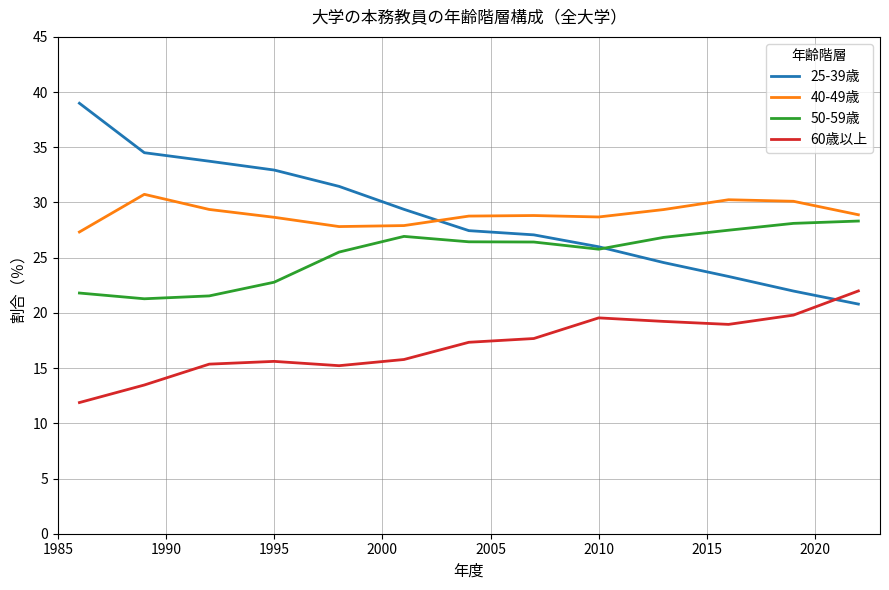

Does the chart display data point markers on the line(s)?

No